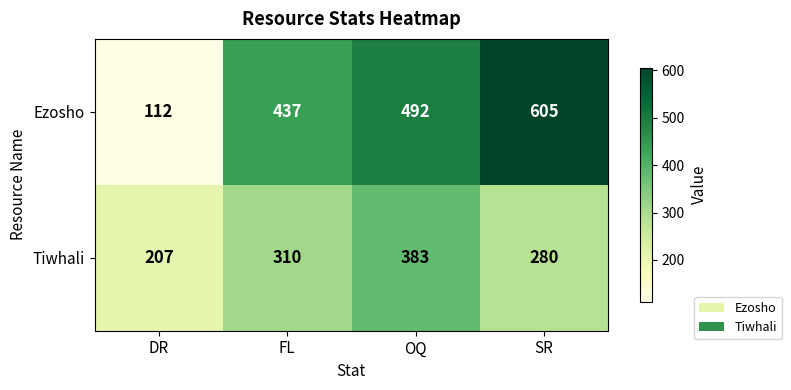

Which category has the lowest value across all series?

DR